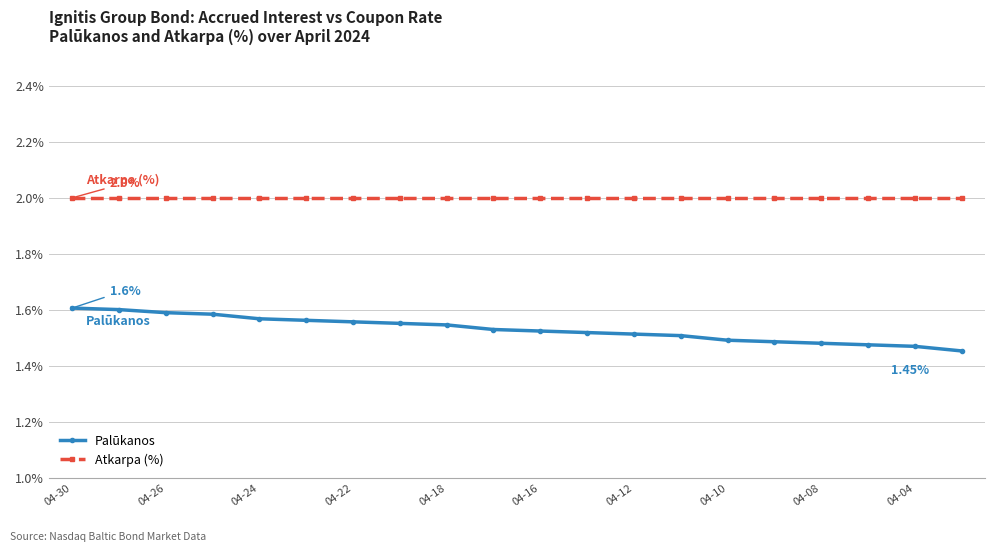

At how many categories does at least one series exceed 1?

20